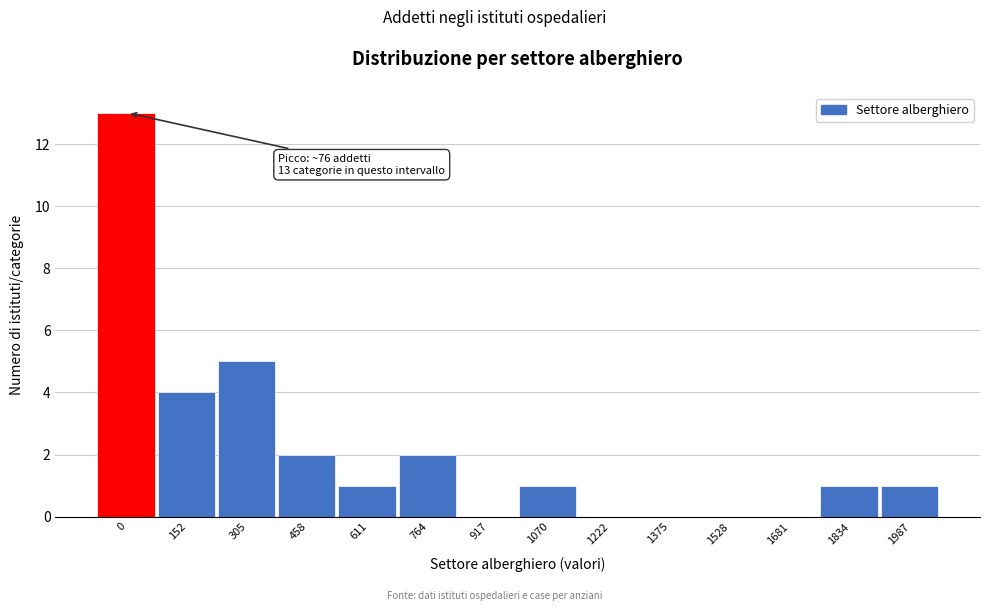

Reading left to right, list all the values displayed in this chart.

0=13	152=4	305=5	458=2	611=1	764=2	917=0	1070=1	1222=0	1375=0	1528=0	1681=0	1834=1	1987=1